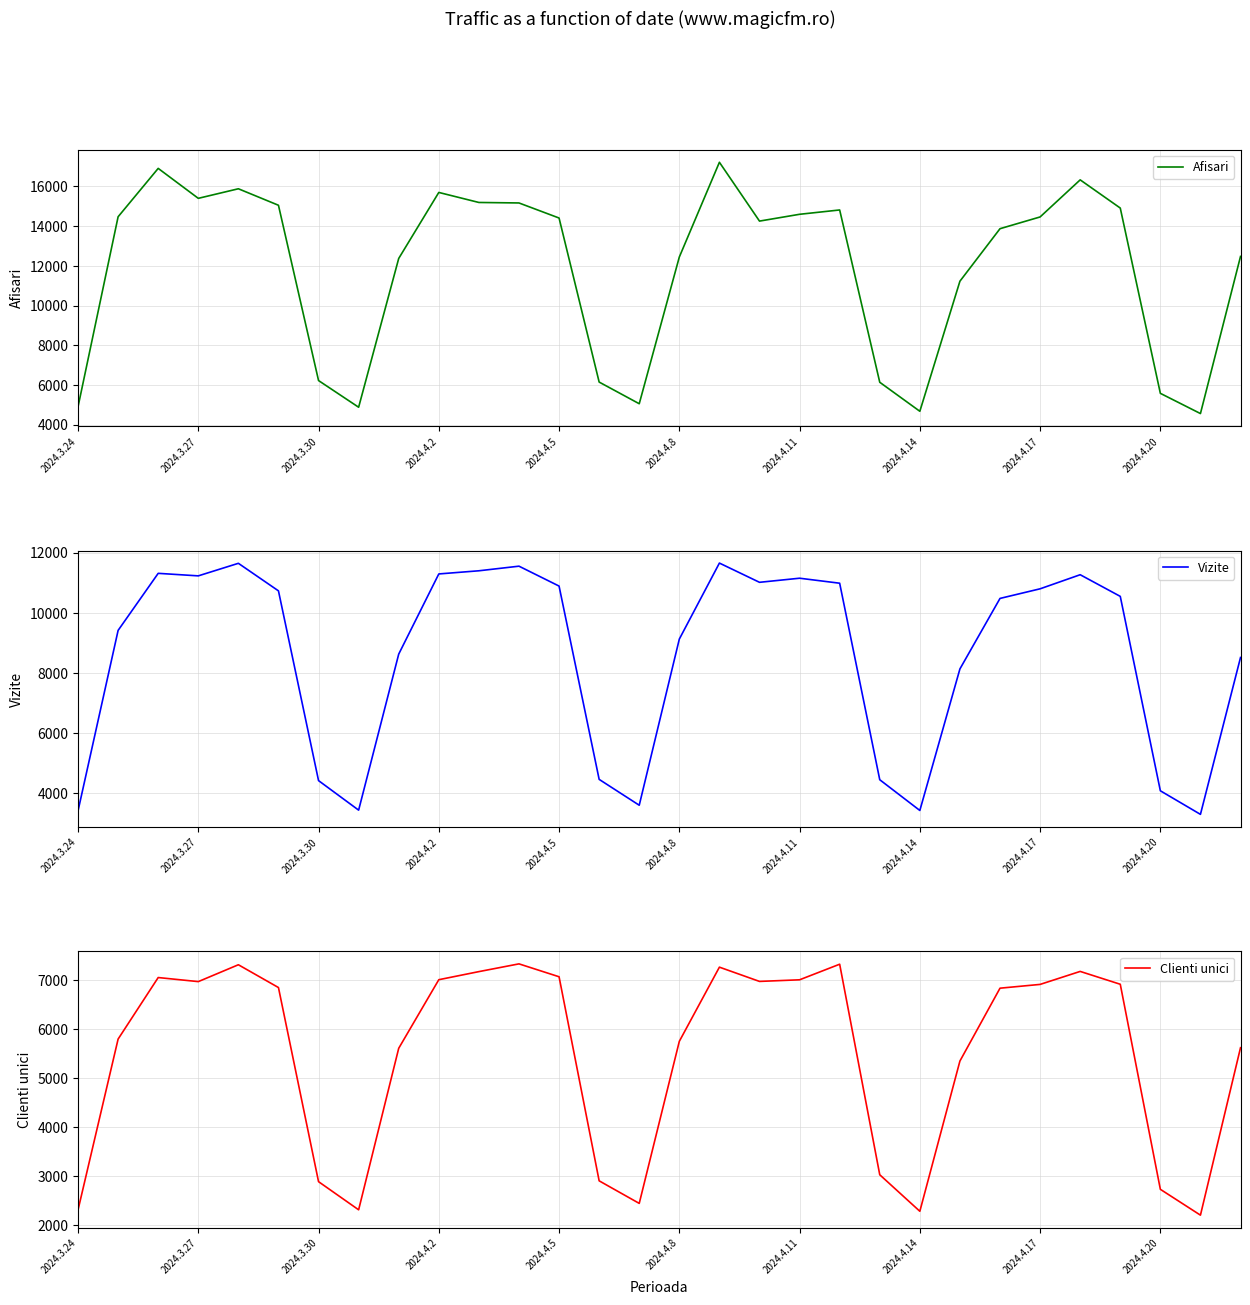

How many distinct data groups are displayed?

3